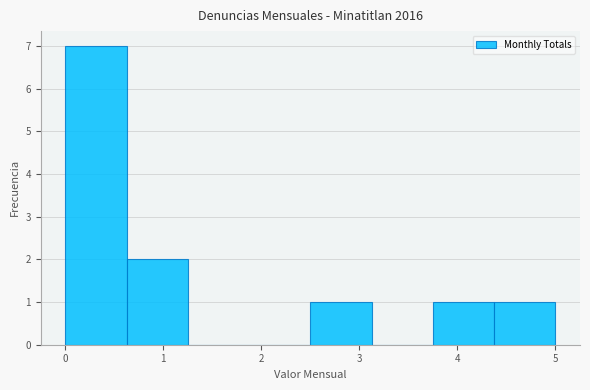

Reading left to right, list every bar in this chart as the range it spans on the x-axis followed by its height. Neither the bar edges nor the heights are printed on the chart, so give them approximately, as read against the axes.

0.0 to 0.6: 7
0.6 to 1.3: 2
1.3 to 1.9: 0
1.9 to 2.5: 0
2.5 to 3.1: 1
3.1 to 3.8: 0
3.8 to 4.4: 1
4.4 to 5.0: 1